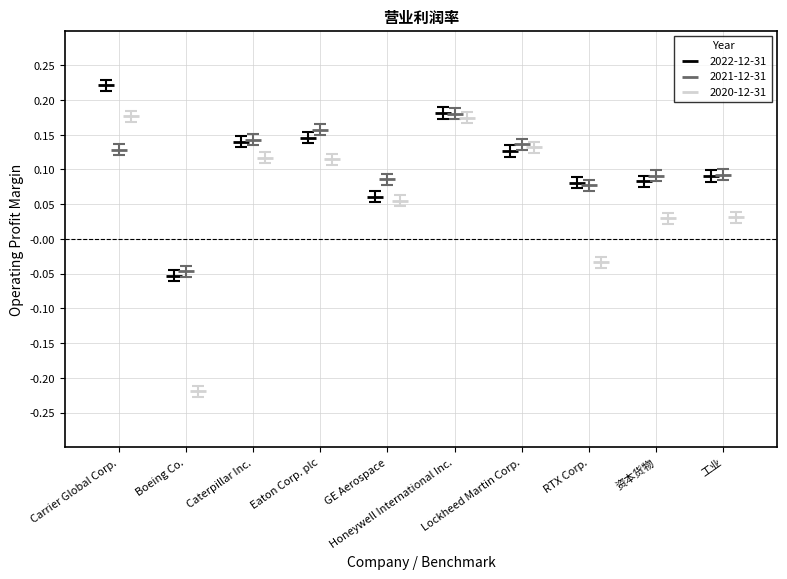

Which series contains the highest Y value?

2022-12-31